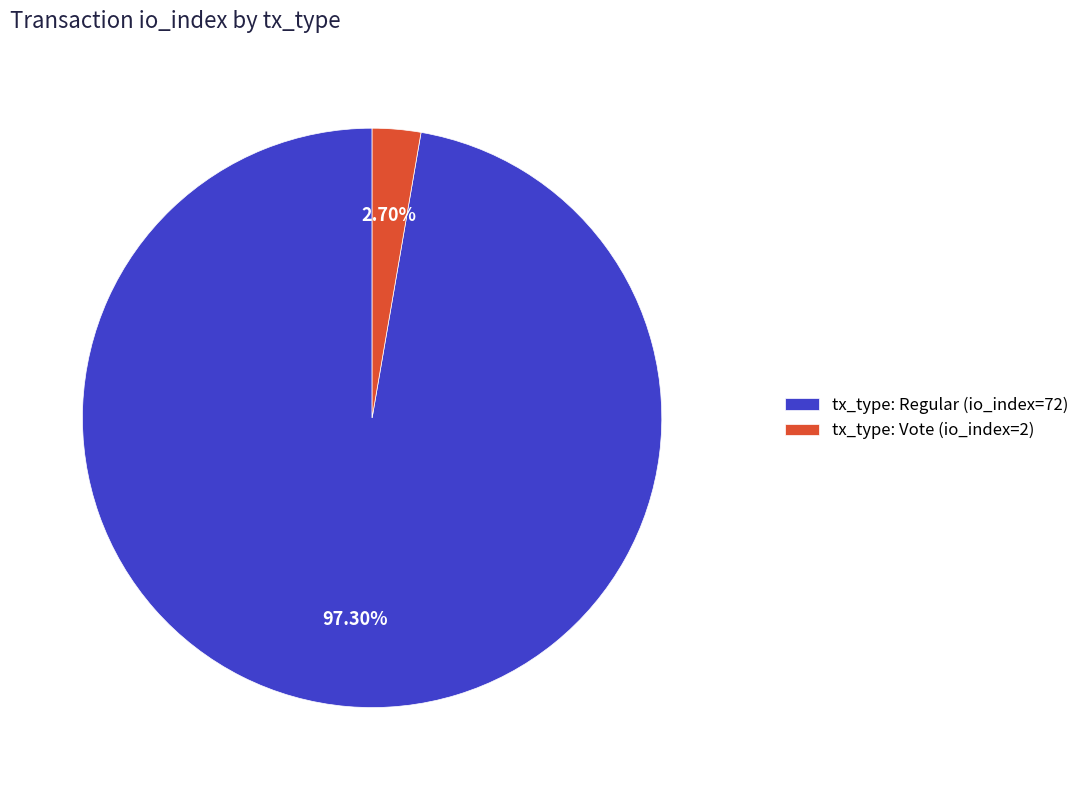

Does any single category account for the majority?

Yes